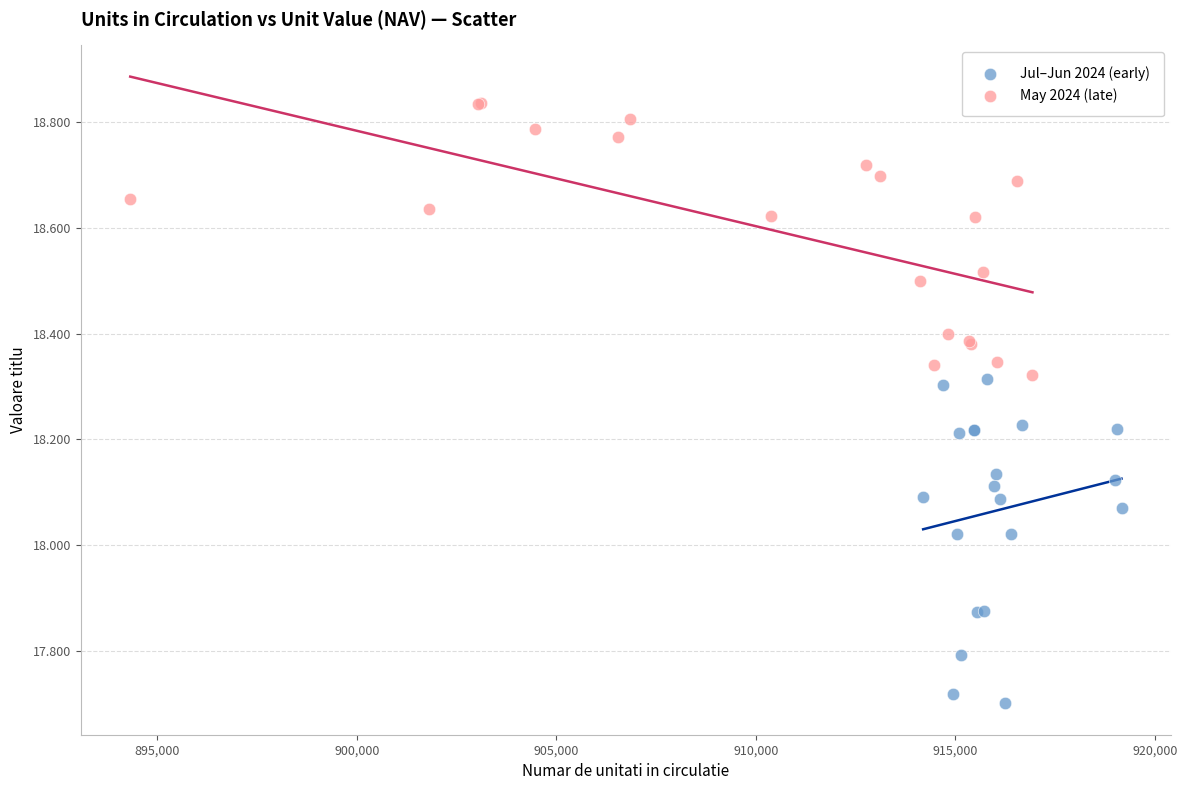

Which series reaches the minimum Y coordinate?

Jul–Jun 2024 (early)